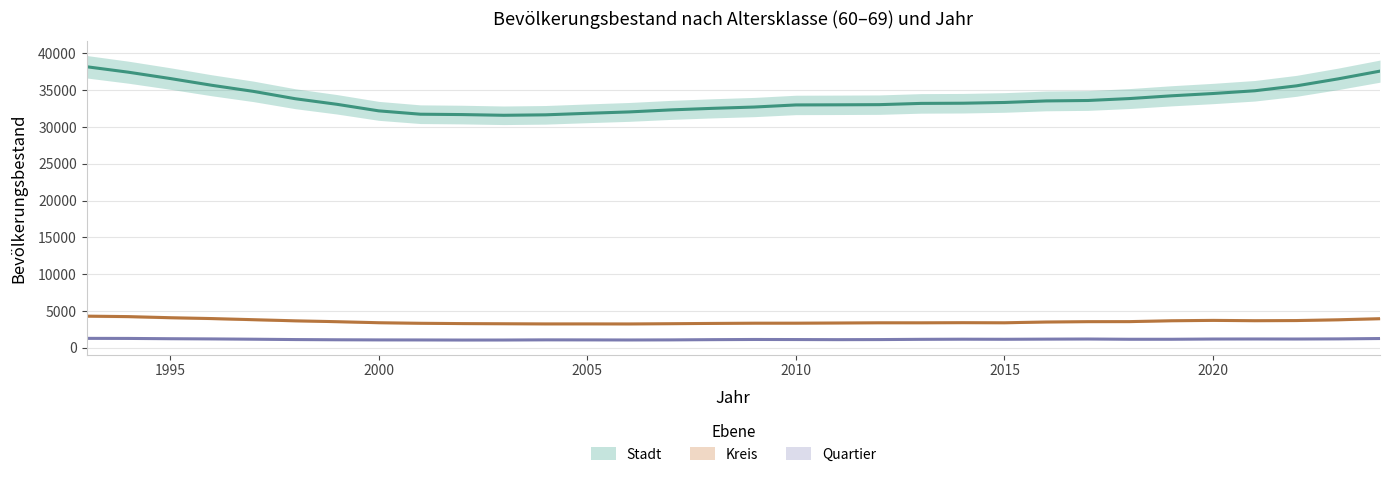

Reading right to left, transcribe all the data shown in this chart.

Stadt: 37600	36550	35600	34929	34557	34243	33871	33607	33548	33338	33237	33212	33042	33019	33003	32717	32540	32328	32053	31864	31658	31596	31693	31743	32199	33089	33848	34845	35676	36597	37455	38196
Kreis: 3950	3800	3695	3675	3716	3669	3550	3545	3498	3392	3407	3389	3392	3363	3338	3336	3303	3267	3234	3241	3238	3260	3280	3323	3399	3540	3657	3812	3965	4082	4231	4295
Quartier: 1250	1200	1182	1187	1181	1149	1148	1183	1167	1147	1157	1140	1108	1097	1111	1120	1098	1065	1053	1063	1069	1047	1043	1056	1062	1080	1109	1156	1196	1223	1263	1272